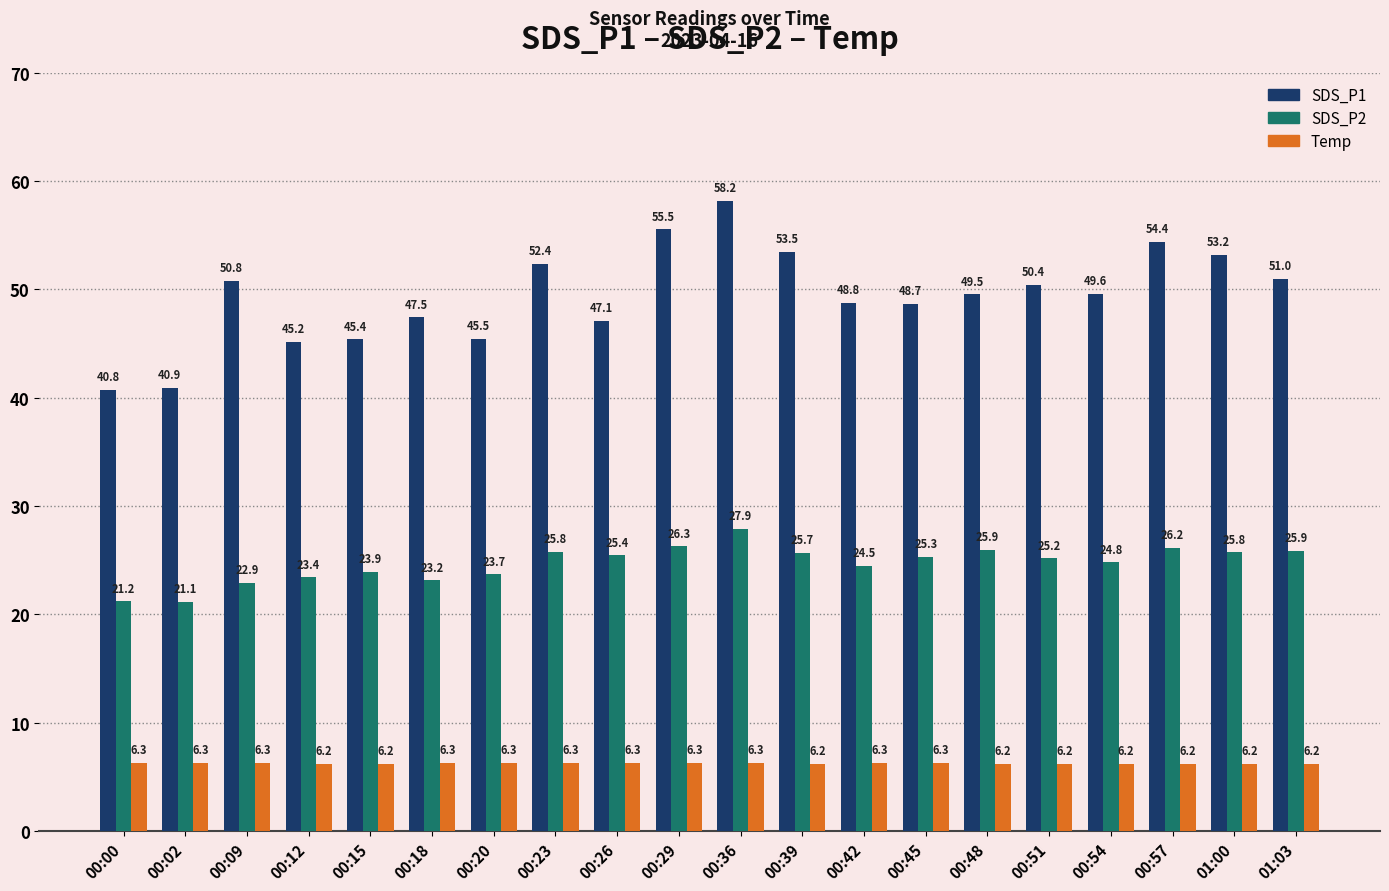

What is the smallest value displayed?

6.2